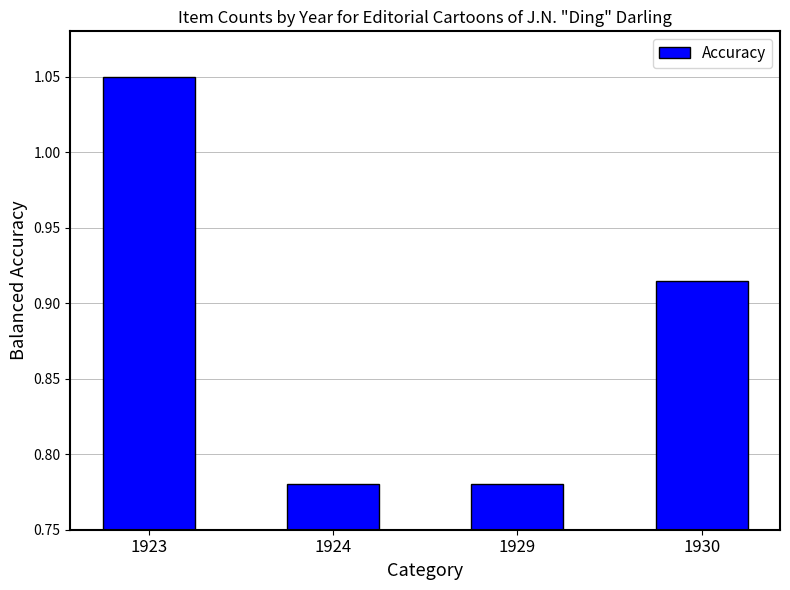

What is the difference between the maximum and minimum values?

0.3